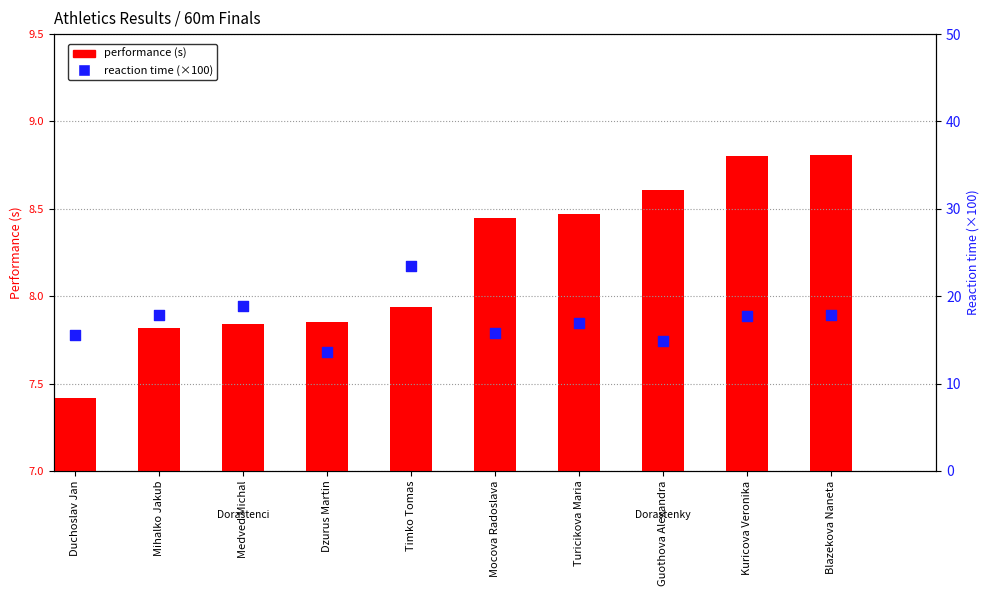

At how many categories does at least one series exceed 16?

6